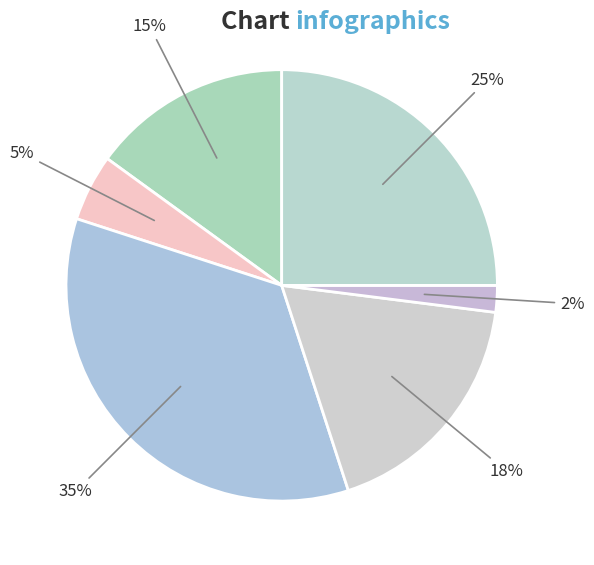

How many segments does this pie chart have?

6